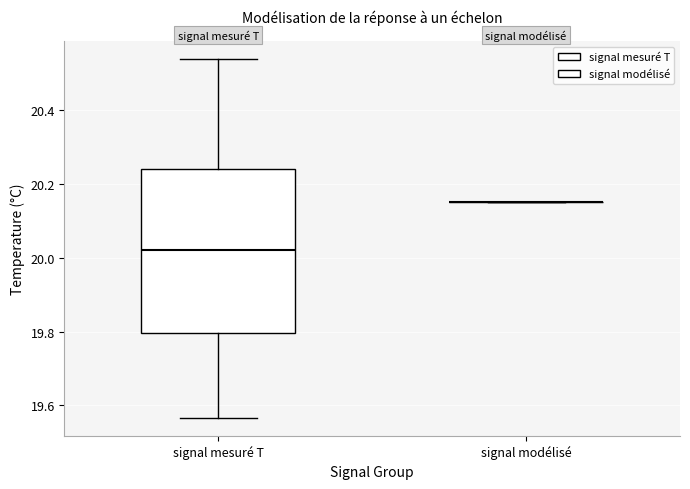

Reading left to right, transcribe this box plot: for each box, give where its median line is, the range the box spans, and where its two whiskers end, as read against the y-axis. The values are not printed on the chart, so give them approximately, as read against the axis.

signal mesuré T: median 20.02, box 19.80 to 20.24, whiskers 19.56 to 20.54
signal modélisé: box collapsed to a line at 20.16, whiskers 20.16 to 20.16